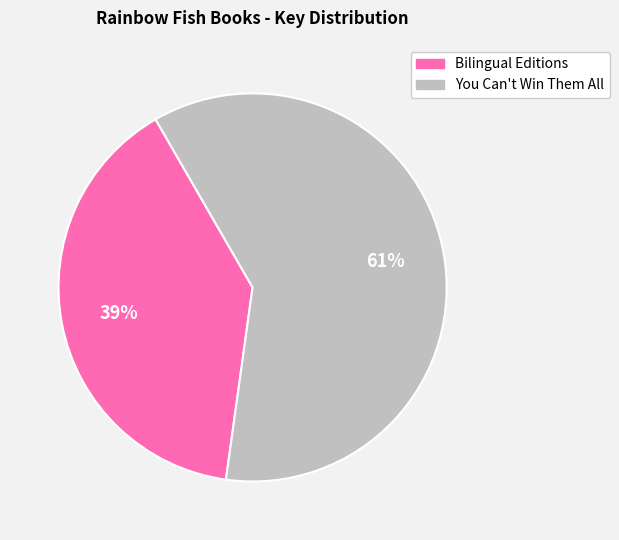

Combined, do You Can't Win Them All and Bilingual Editions account for over 50%?

Yes